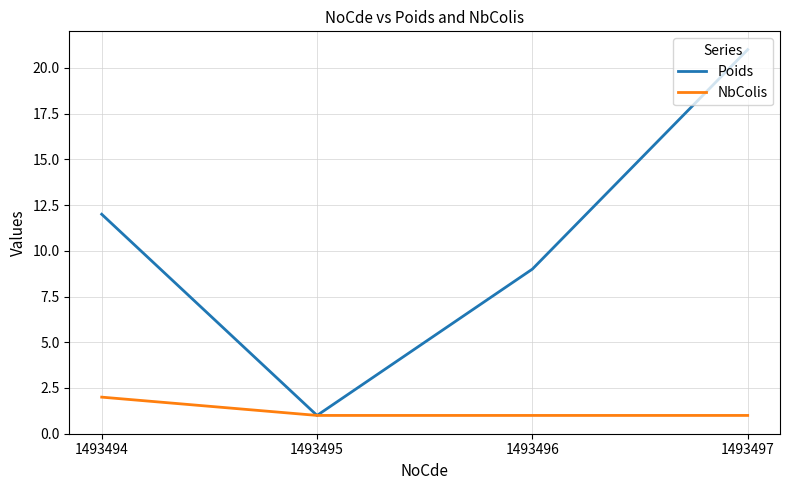

Which series has the largest range (max minus min)?

Poids